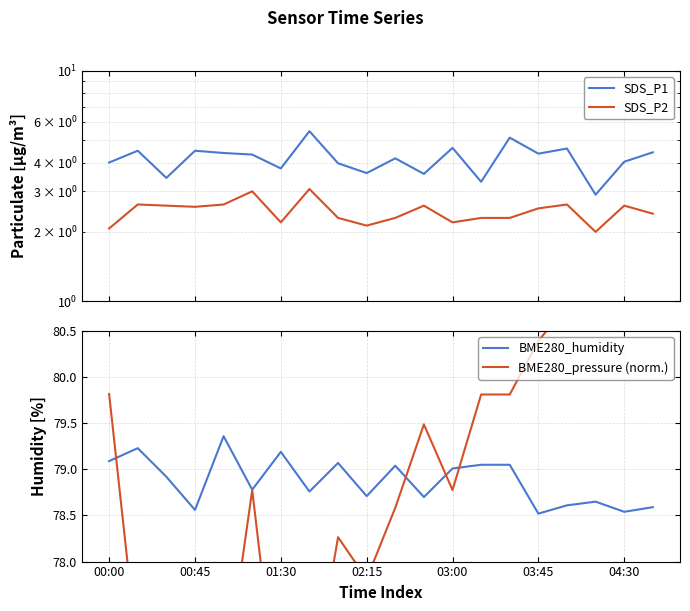

True or false: BME280_humidity has a value of 79.0 at 03:00.

True